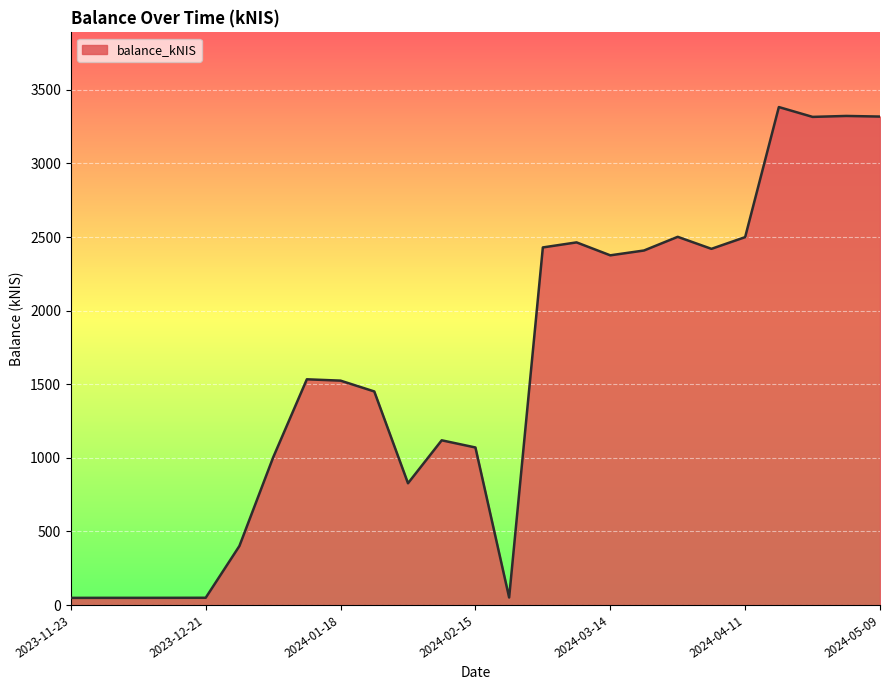

What is the difference between the maximum and minimum values?

3334.9